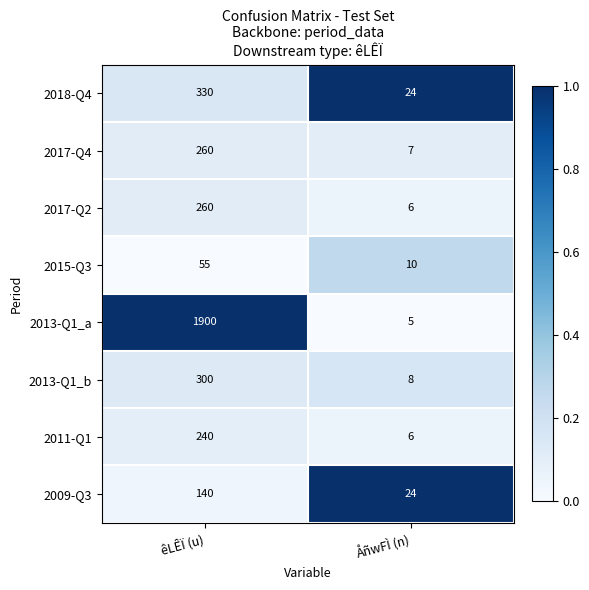

What is the greatest value displayed?

1900